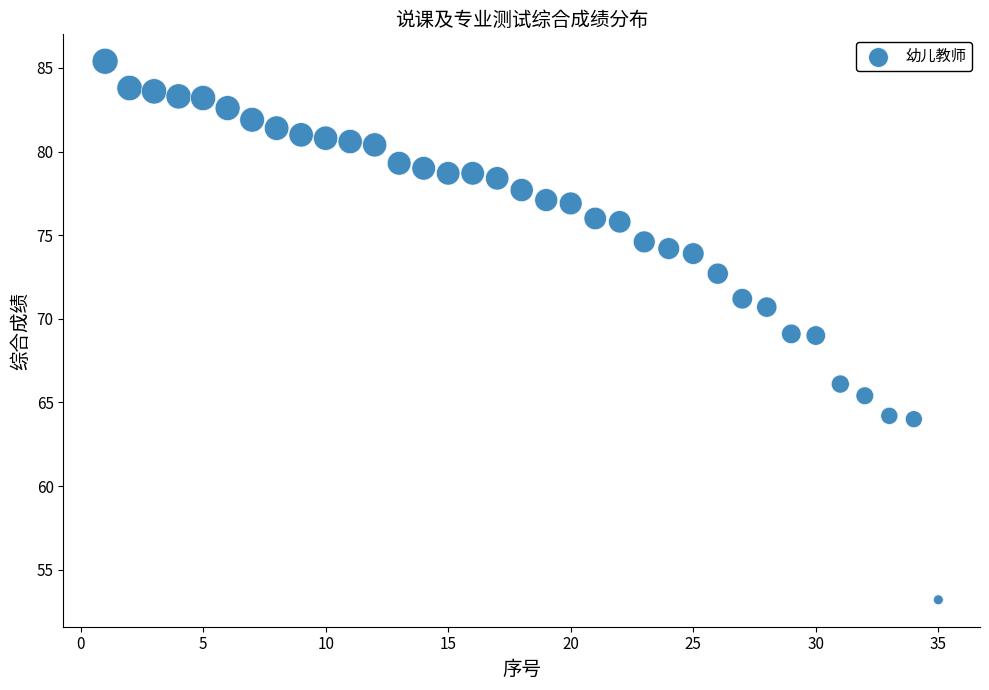

What is the range of X values (max minus min)?

34.0